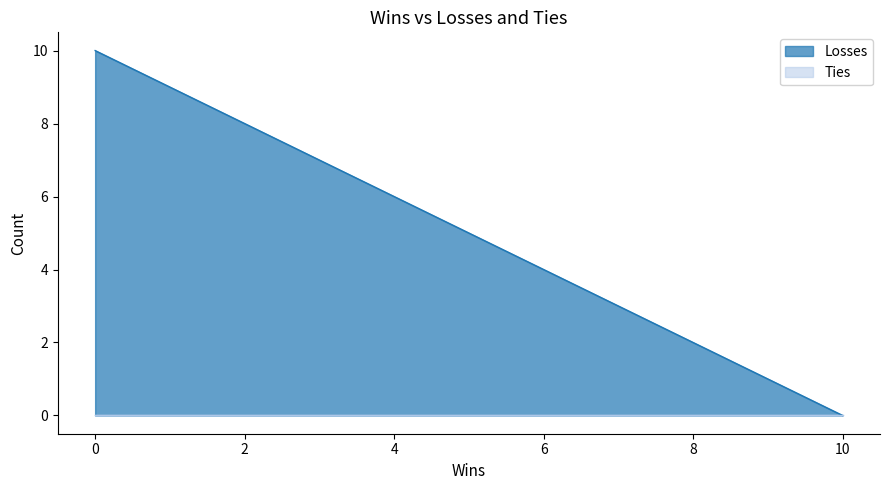

Does the chart display data point markers on the line(s)?

No